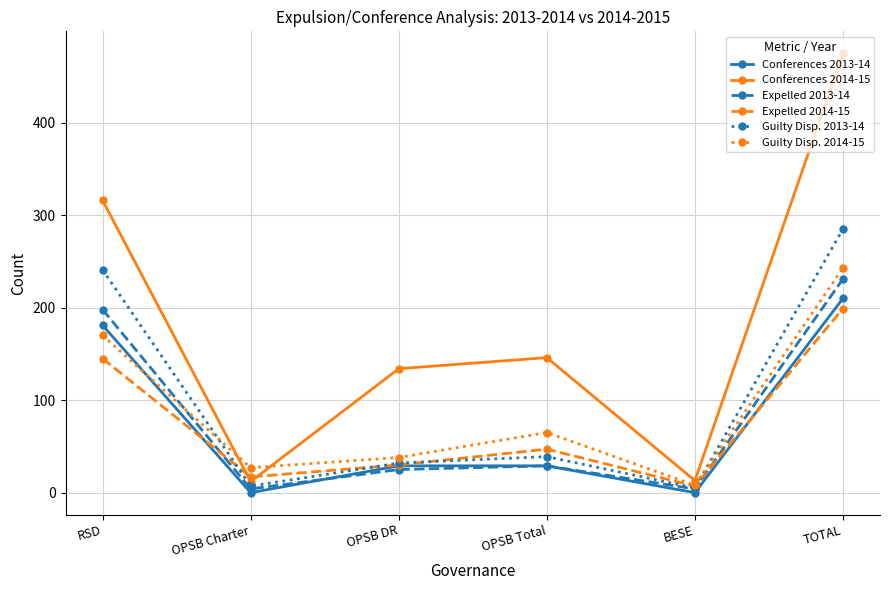

How many lines are shown in the chart?

6